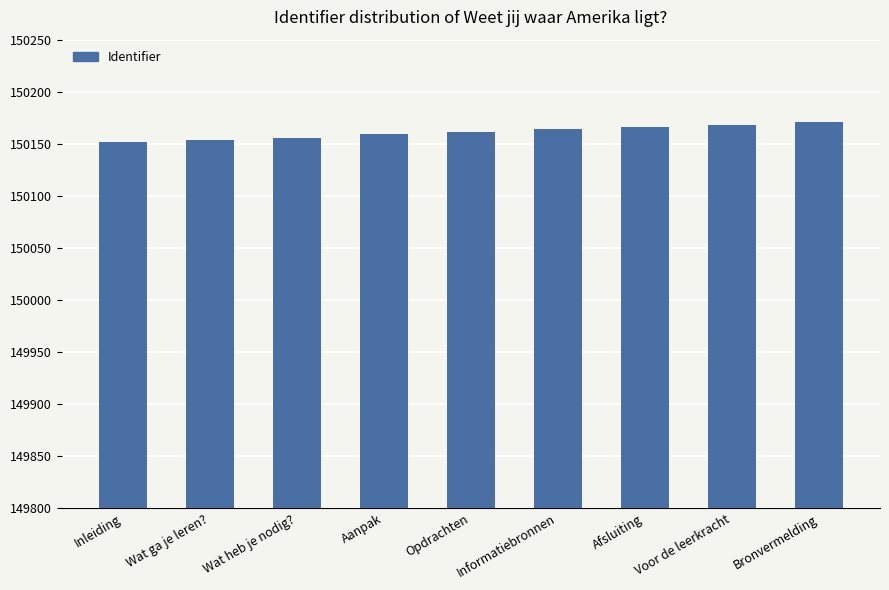

What is the label of the 6th bar from the left?

Informatiebronnen